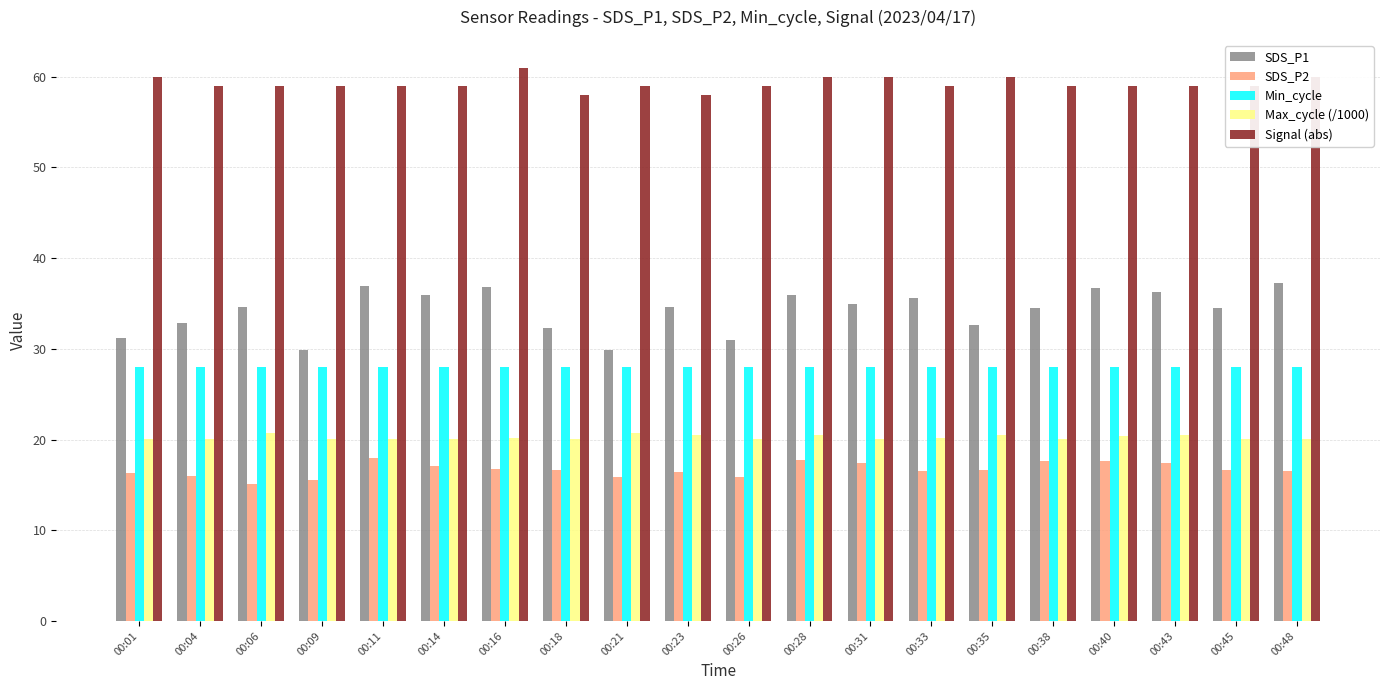

What is the smallest value displayed?

15.1